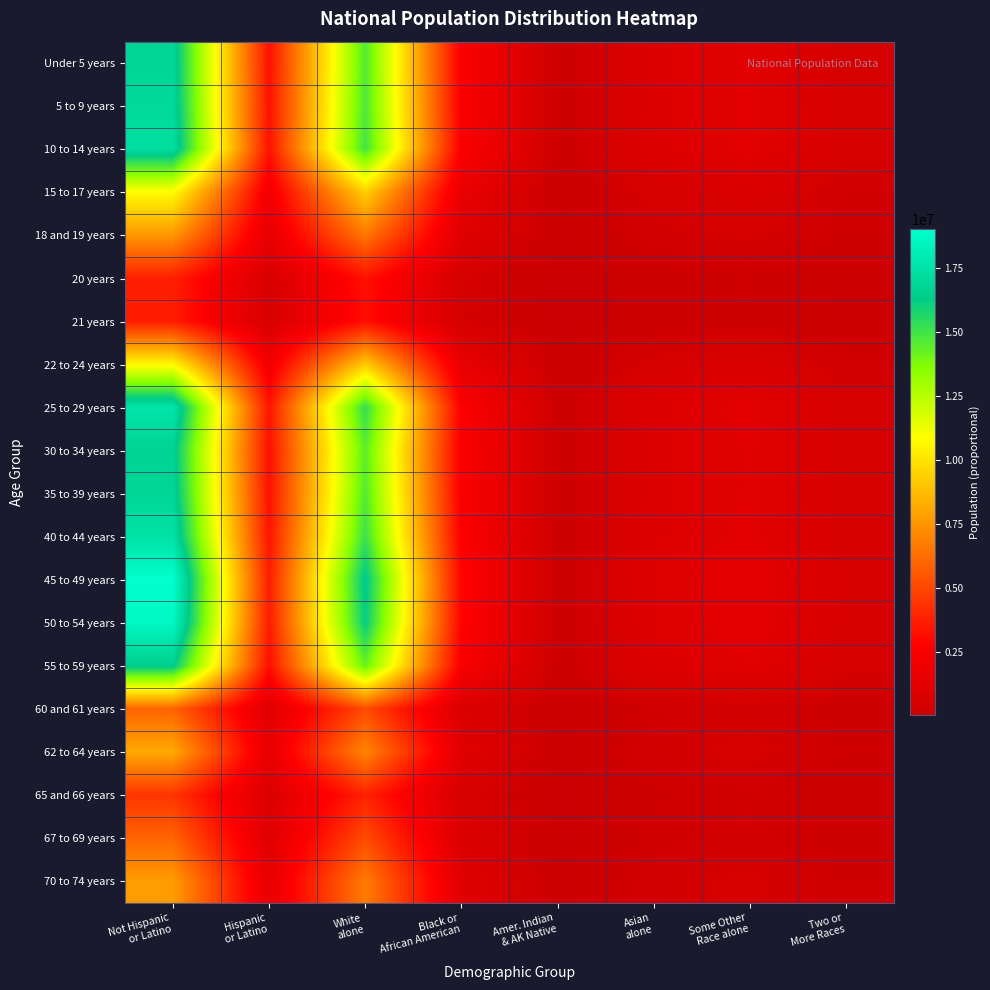

Reading left to right, what are all the values shown in this chart?

Under 5 years: Not Hispanic
or Latino=16898589.9	Hispanic
or Latino=3302772.1	White
alone=14627192.5	Black or
African American=2547163.2	Amer. Indian
& AK Native=191858.3	Asian
alone=960143.0	Some Other
Race alone=1250203.8	Two or
More Races=589467.8
5 to 9 years: Not Hispanic
or Latino=17021803.3	Hispanic
or Latino=3326853.7	White
alone=14733844.4	Black or
African American=2565735.4	Amer. Indian
& AK Native=193257.2	Asian
alone=967143.8	Some Other
Race alone=1259319.5	Two or
More Races=593765.8
10 to 14 years: Not Hispanic
or Latino=17296626.9	Hispanic
or Latino=3380567.1	White
alone=14971728.0	Black or
African American=2607160.2	Amer. Indian
& AK Native=196377.4	Asian
alone=982758.7	Some Other
Race alone=1279651.7	Two or
More Races=603352.4
15 to 17 years: Not Hispanic
or Latino=10836330.0	Hispanic
or Latino=2117924.0	White
alone=9379781.8	Black or
African American=1633384.9	Amer. Indian
& AK Native=123030.4	Asian
alone=615697.9	Some Other
Race alone=801701.3	Two or
More Races=378000.0
18 and 19 years: Not Hispanic
or Latino=7600581.2	Hispanic
or Latino=1485507.8	White
alone=6578961.0	Black or
African American=1145653.0	Amer. Indian
& AK Native=86293.3	Asian
alone=431849.3	Some Other
Race alone=562311.8	Two or
More Races=265128.5
20 years: Not Hispanic
or Latino=3780285.1	Hispanic
or Latino=738843.9	White
alone=3272164.0	Black or
African American=569811.0	Amer. Indian
& AK Native=42919.5	Asian
alone=214788.0	Some Other
Race alone=279675.8	Two or
More Races=131866.4
21 years: Not Hispanic
or Latino=3642399.4	Hispanic
or Latino=711894.6	White
alone=3152812.0	Black or
African American=549027.2	Amer. Indian
& AK Native=41354.0	Asian
alone=206953.6	Some Other
Race alone=269474.7	Two or
More Races=127056.6
22 to 24 years: Not Hispanic
or Latino=10634164.6	Hispanic
or Latino=2078411.4	White
alone=9204790.1	Black or
African American=1602912.0	Amer. Indian
& AK Native=120735.1	Asian
alone=604211.3	Some Other
Race alone=786744.5	Two or
More Races=370948.0
25 to 29 years: Not Hispanic
or Latino=17651854.0	Hispanic
or Latino=3449995.0	White
alone=15279207.8	Black or
African American=2660704.4	Amer. Indian
& AK Native=200410.5	Asian
alone=1002941.9	Some Other
Race alone=1305932.4	Two or
More Races=615743.6
30 to 34 years: Not Hispanic
or Latino=16698444.6	Hispanic
or Latino=3263654.4	White
alone=14453949.5	Black or
African American=2516994.8	Amer. Indian
& AK Native=189586.0	Asian
alone=948771.2	Some Other
Race alone=1235396.5	Two or
More Races=582486.2
35 to 39 years: Not Hispanic
or Latino=16880421.0	Hispanic
or Latino=3299221.0	White
alone=14611465.8	Black or
African American=2544424.5	Amer. Indian
& AK Native=191652.0	Asian
alone=959110.7	Some Other
Race alone=1248859.7	Two or
More Races=588834.0
40 to 44 years: Not Hispanic
or Latino=17475447.1	Hispanic
or Latino=3415516.9	White
alone=15126512.4	Black or
African American=2634114.2	Amer. Indian
& AK Native=198407.7	Asian
alone=992918.9	Some Other
Race alone=1292881.3	Two or
More Races=609590.1
45 to 49 years: Not Hispanic
or Latino=18995905.6	Hispanic
or Latino=3712685.4	White
alone=16442600.9	Black or
African American=2863296.4	Amer. Indian
& AK Native=215670.2	Asian
alone=1079308.2	Some Other
Race alone=1405369.0	Two or
More Races=662627.7
50 to 54 years: Not Hispanic
or Latino=18652547.8	Hispanic
or Latino=3645577.2	White
alone=16145394.9	Black or
African American=2811541.3	Amer. Indian
& AK Native=211771.9	Asian
alone=1059799.3	Some Other
Race alone=1379966.4	Two or
More Races=650650.5
55 to 59 years: Not Hispanic
or Latino=16449756.0	Hispanic
or Latino=3215049.0	White
alone=14238687.9	Black or
African American=2479509.4	Amer. Indian
& AK Native=186762.5	Asian
alone=934641.2	Some Other
Race alone=1216997.9	Two or
More Races=573811.3
60 and 61 years: Not Hispanic
or Latino=5950685.7	Hispanic
or Latino=1163041.3	White
alone=5150833.6	Black or
African American=896960.5	Amer. Indian
& AK Native=67561.2	Asian
alone=338105.7	Some Other
Race alone=440248.0	Two or
More Races=207575.7
62 to 64 years: Not Hispanic
or Latino=8117633.1	Hispanic
or Latino=1586563.9	White
alone=7026514.3	Black or
African American=1223589.4	Amer. Indian
& AK Native=92163.6	Asian
alone=461227.2	Some Other
Race alone=600564.7	Two or
More Races=283164.6
65 and 66 years: Not Hispanic
or Latino=4450137.7	Hispanic
or Latino=869764.3	White
alone=3851979.4	Black or
African American=670779.4	Amer. Indian
& AK Native=50524.7	Asian
alone=252847.6	Some Other
Race alone=329233.3	Two or
More Races=155232.6
67 to 69 years: Not Hispanic
or Latino=5952052.5	Hispanic
or Latino=1163308.5	White
alone=5152016.7	Black or
African American=897166.5	Amer. Indian
& AK Native=67576.7	Asian
alone=338183.4	Some Other
Race alone=440349.1	Two or
More Races=207623.4
70 to 74 years: Not Hispanic
or Latino=7761255.0	Hispanic
or Latino=1516911.0	White
alone=6718038.1	Black or
African American=1169871.8	Amer. Indian
& AK Native=88117.5	Asian
alone=440978.5	Some Other
Race alone=574198.8	Two or
More Races=270733.2